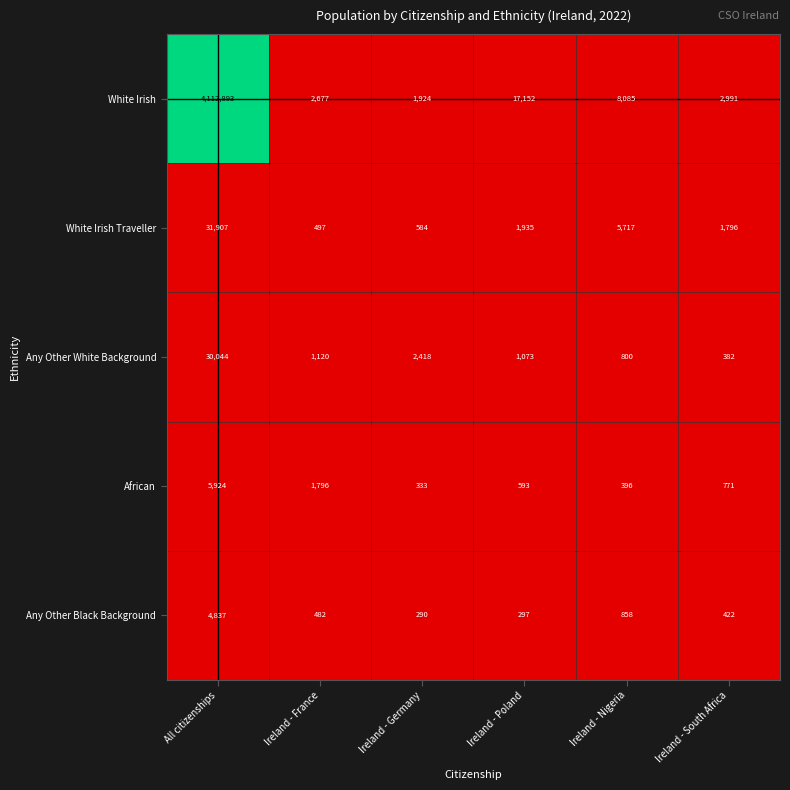

Reading left to right, what are all the values shown in this chart?

White Irish: 4112893	2677	1924	17152	8085	2991
White Irish Traveller: 31907	497	584	1935	5717	1796
Any Other White Background: 30044	1120	2418	1073	800	382
African: 5924	1796	333	593	396	771
Any Other Black Background: 4837	482	290	297	858	422